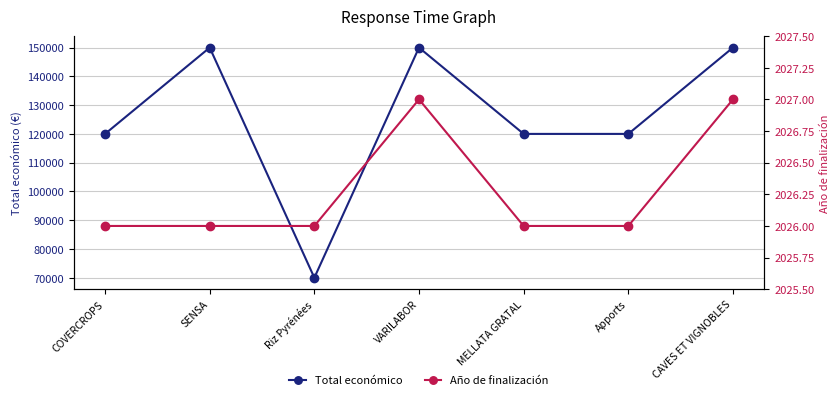

Which series changed the most between Riz Pyrénées and Apports?

Total económico